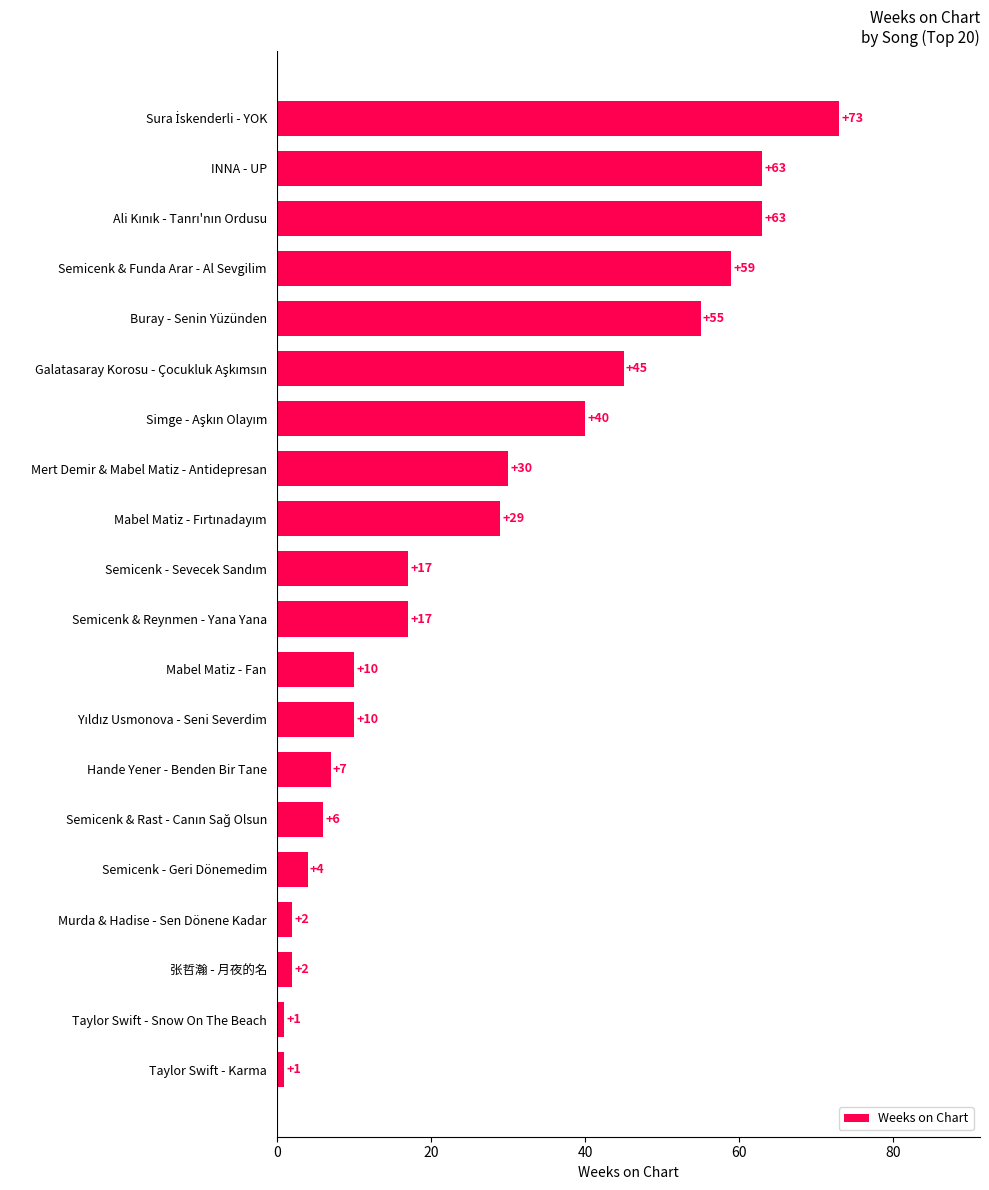

Reading bottom to top, transcribe all the data shown in this chart.

1	1	2	2	4	6	7	10	10	17	17	29	30	40	45	55	59	63	63	73